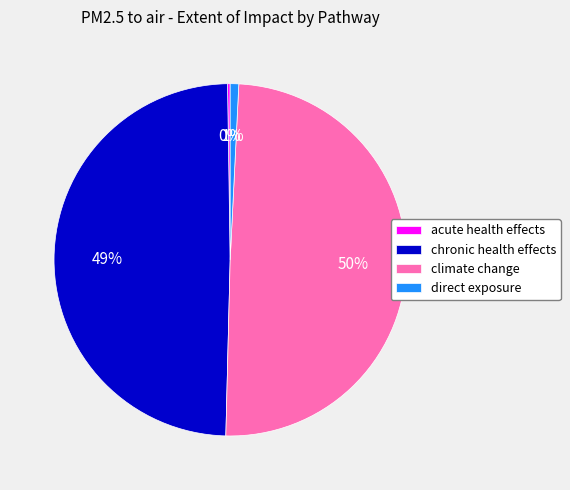

Do chronic health effects and climate change together represent more than half of the pie?

Yes